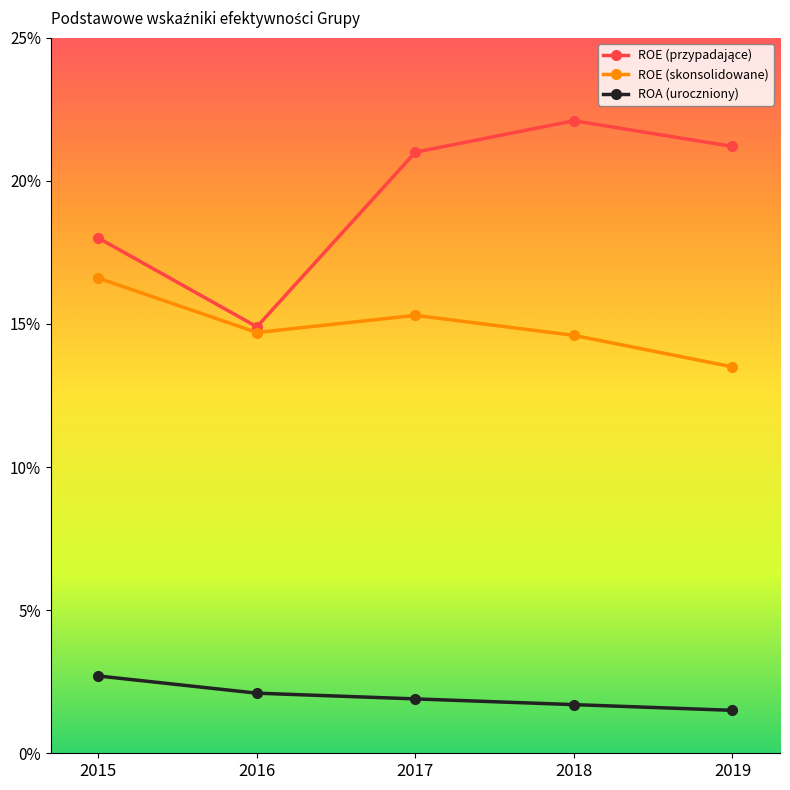

Is this an area chart (filled region under the line)?

No